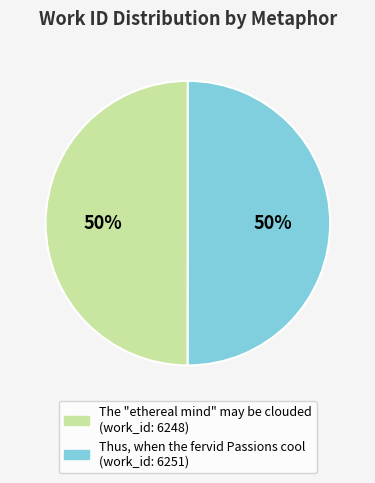

How many segments does this pie chart have?

2